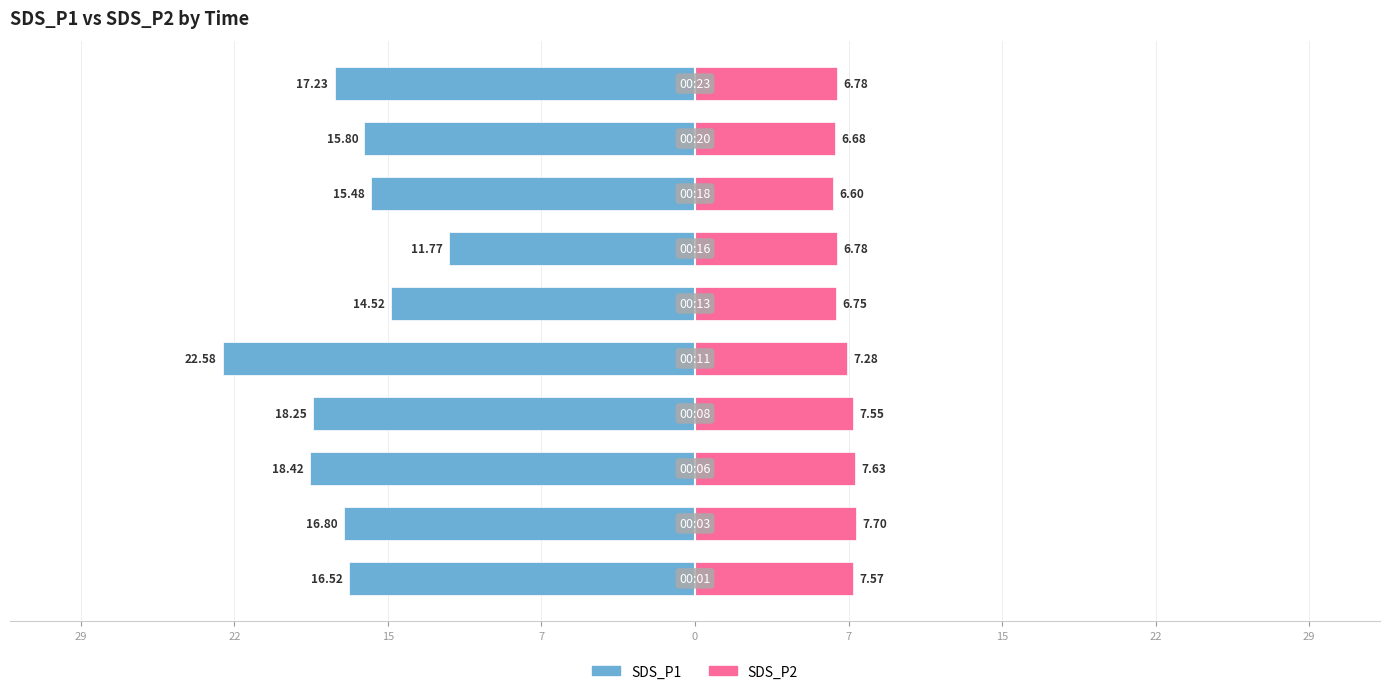

What is the difference between the maximum and minimum values in the SDS_P1 series?

10.8